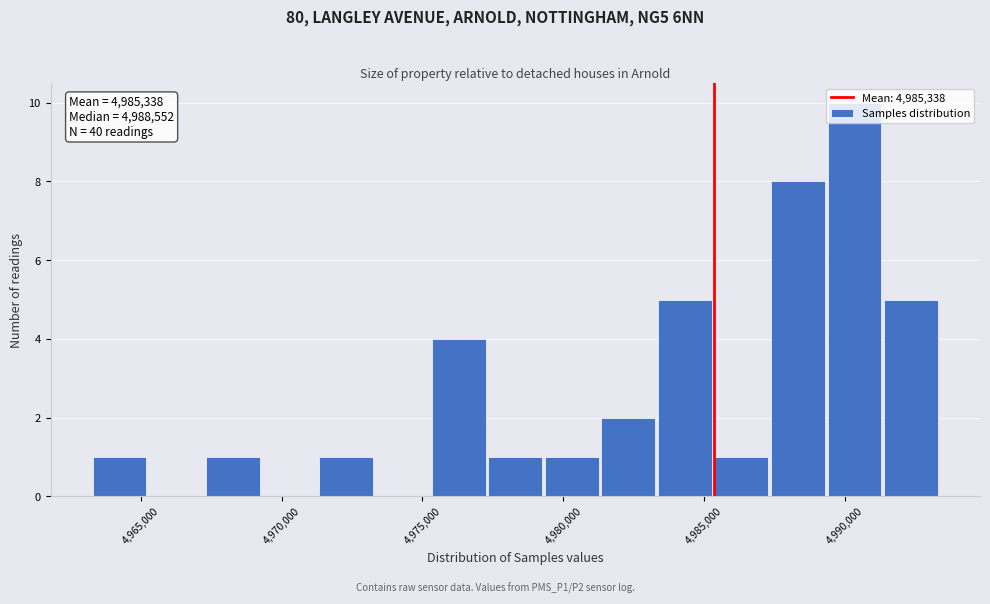

Over which range of the x-axis is the bar tallest?

4989500 to 4991500